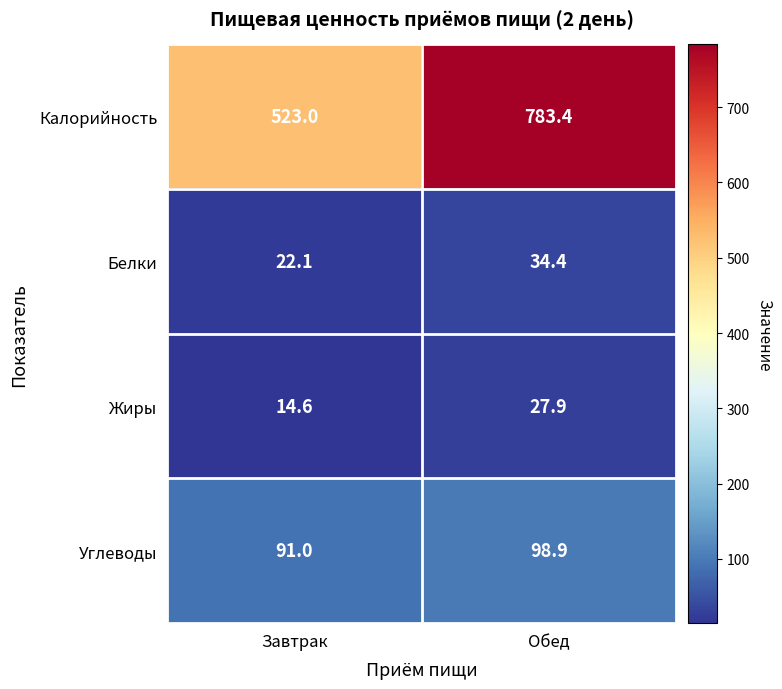

Is it true that Белки equals 14.6 at Обед?

False